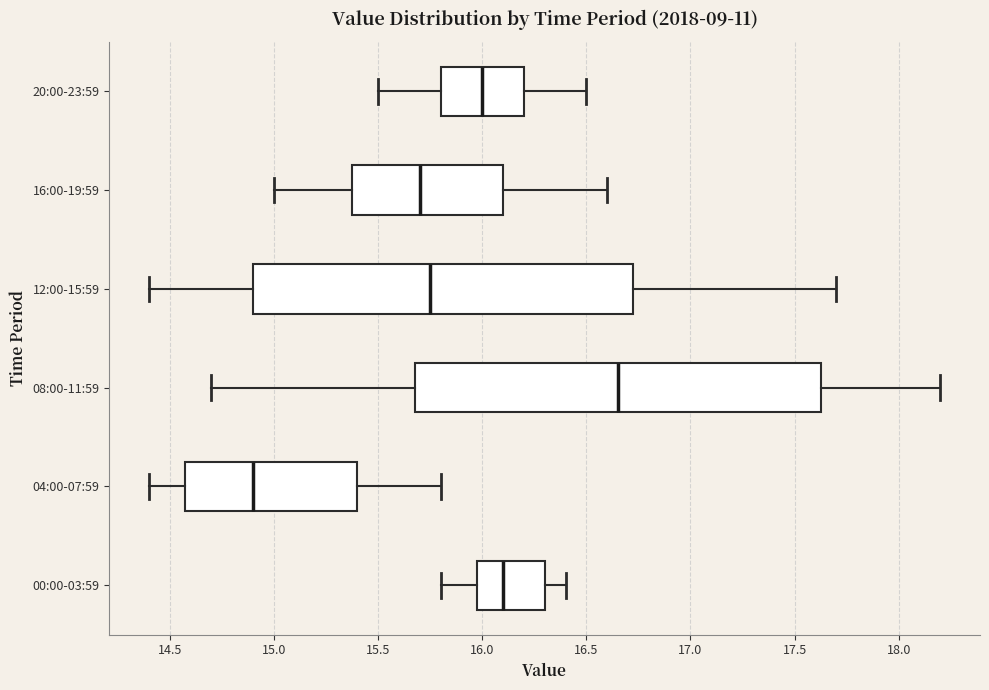

Reading bottom to top, read every box against the x-axis: the position of its median line, the range the box covers, and the ends of its whiskers. The values are not printed on the chart, so give them approximately, as read against the axis.

00:00-03:59: median 16.10, box 16.00 to 16.30, whiskers 15.80 to 16.40
04:00-07:59: median 14.90, box 14.60 to 15.40, whiskers 14.40 to 15.80
08:00-11:59: median 16.65, box 15.70 to 17.65, whiskers 14.70 to 18.20
12:00-15:59: median 15.75, box 14.90 to 16.75, whiskers 14.40 to 17.70
16:00-19:59: median 15.70, box 15.40 to 16.10, whiskers 15.00 to 16.60
20:00-23:59: median 16.00, box 15.80 to 16.20, whiskers 15.50 to 16.50